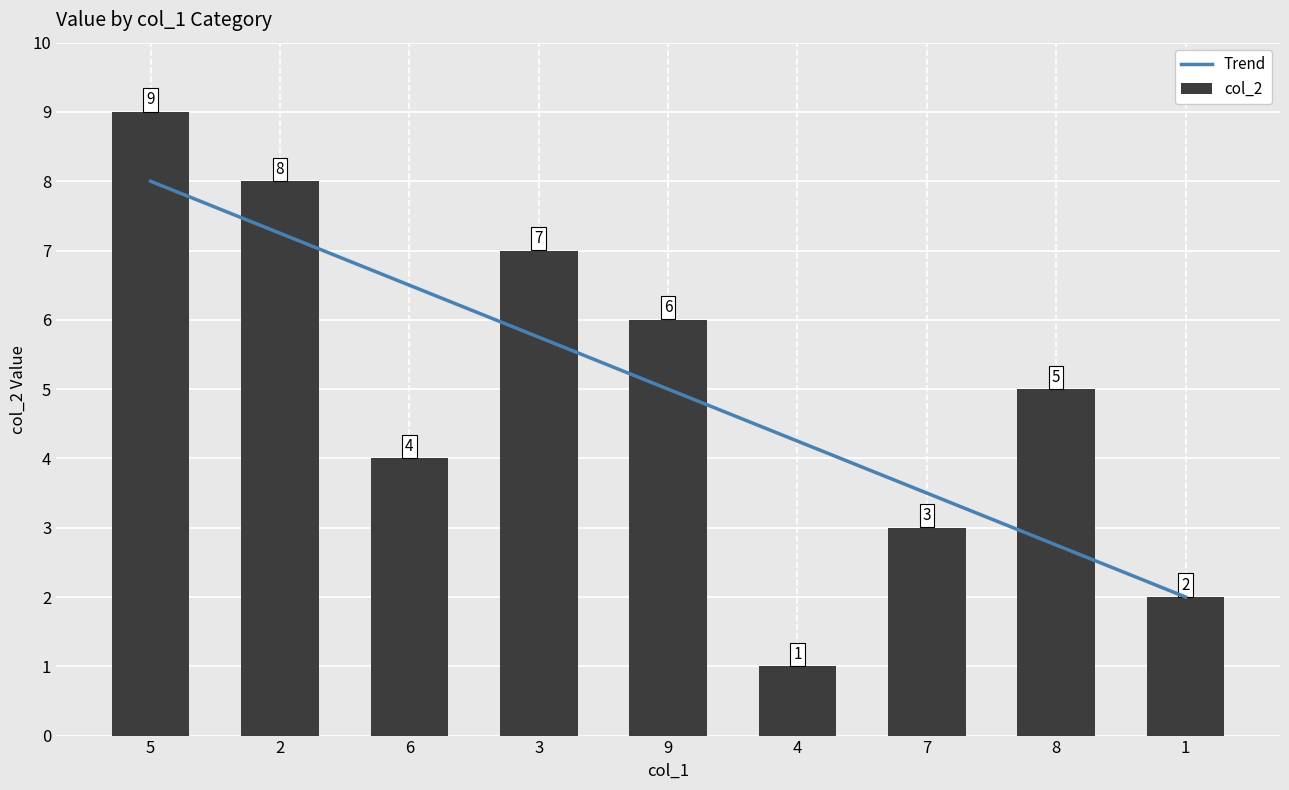

Reading left to right, extract all data points from this chart.

9	8	4	7	6	1	3	5	2